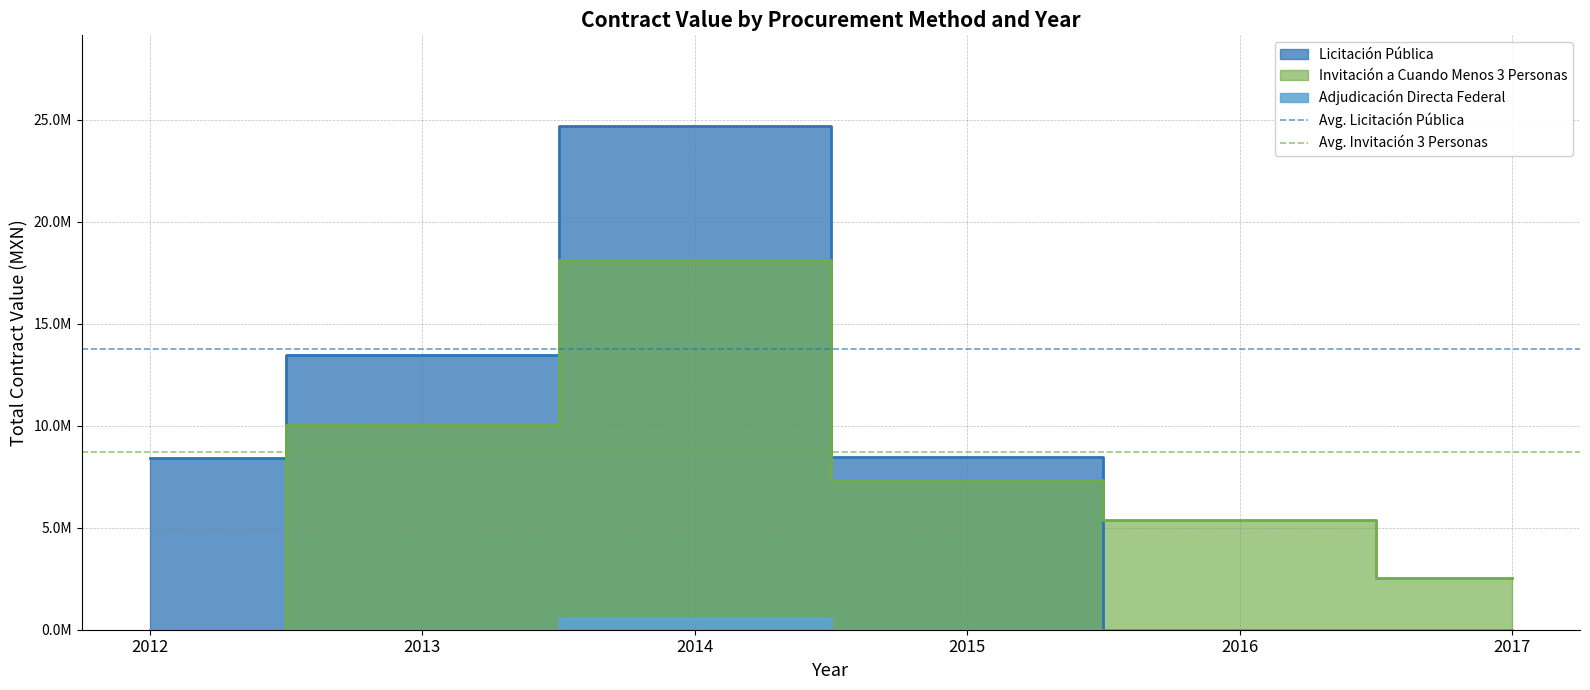

At how many categories does at least one series exceed 11536202?

2